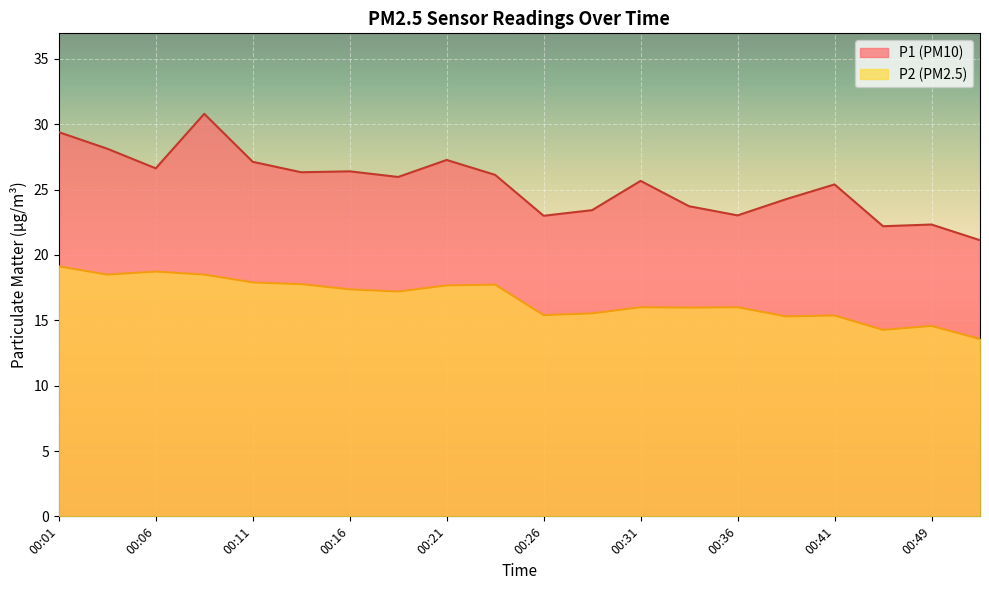

The value of P1 at 00:08 is 51.1. True or false?

False